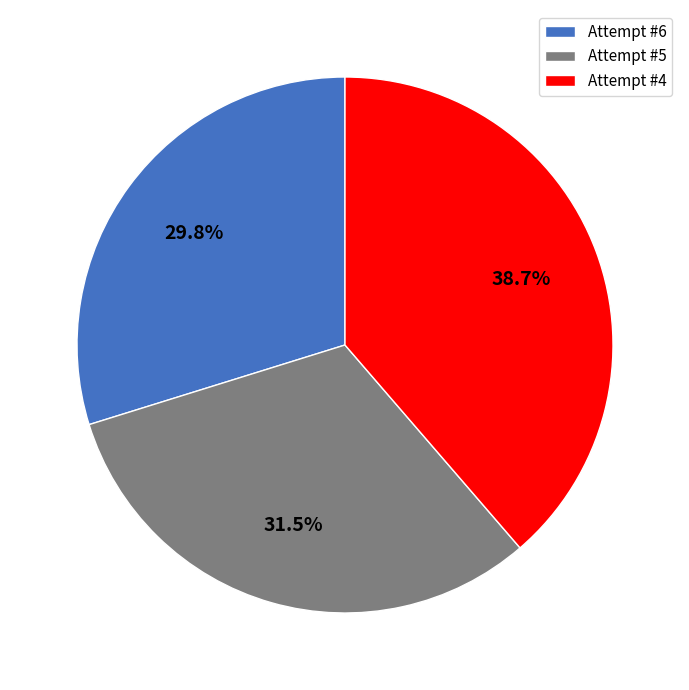

What percentage is NOT represented by Attempt #5?

68.5%